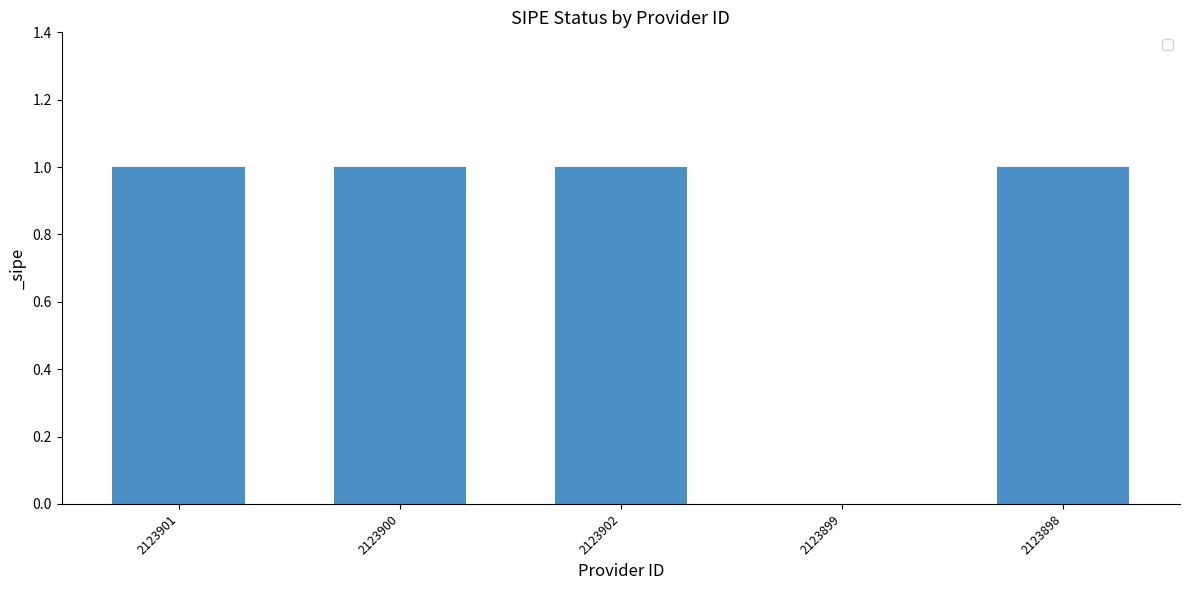

Reading left to right, what are all the values shown in this chart?

2123901=1	2123900=1	2123902=1	2123899=0	2123898=1